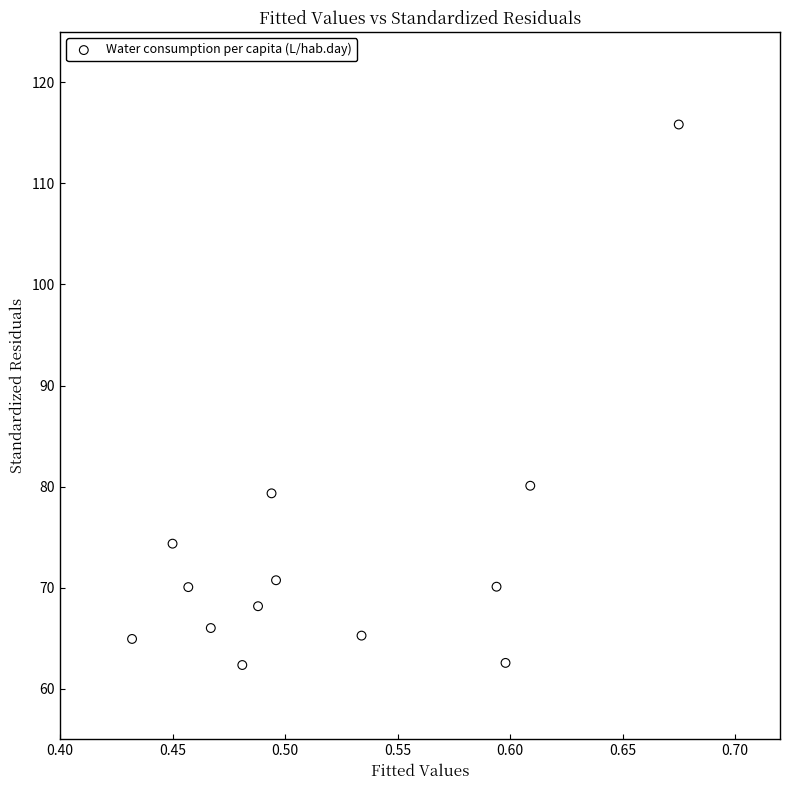

What Y value in the scatter plot is closest to 89?

80.1